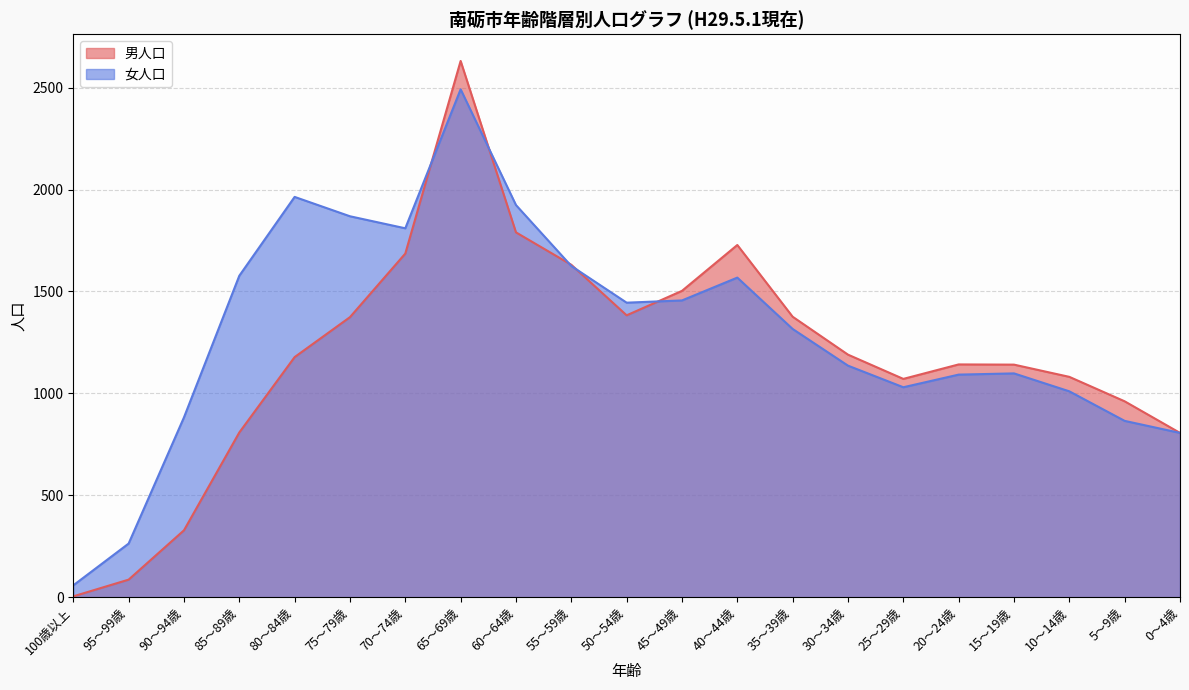

True or false: 男人口 has more than 2 interior local peaks.

True